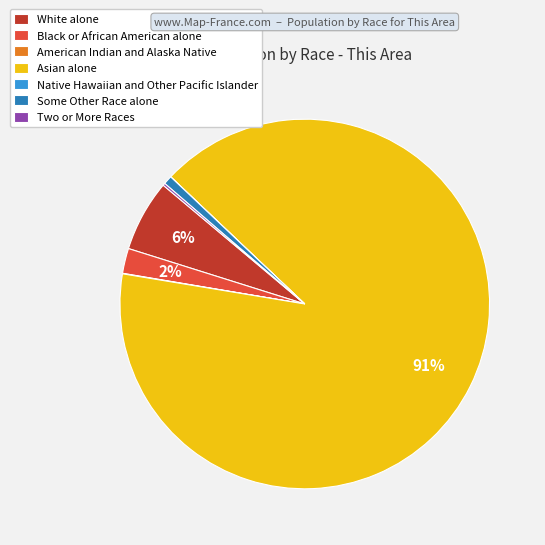

Does Asian alone account for over 50% of the chart?

Yes